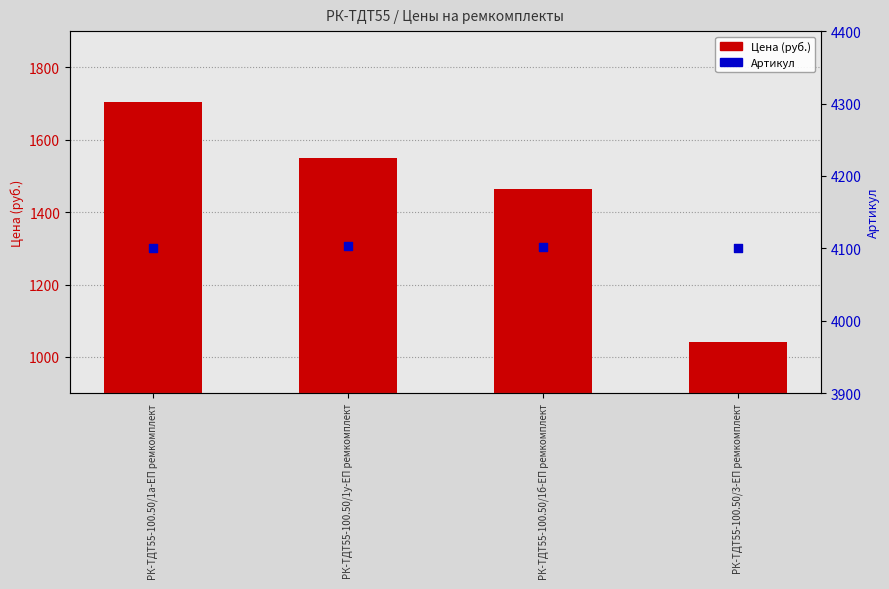

Is the value of Артикул at РК-ТДТ55-100.50/1б-ЕП ремкомплект greater than the value of Цена (руб.) at РК-ТДТ55-100.50/3-ЕП ремкомплект?

Yes